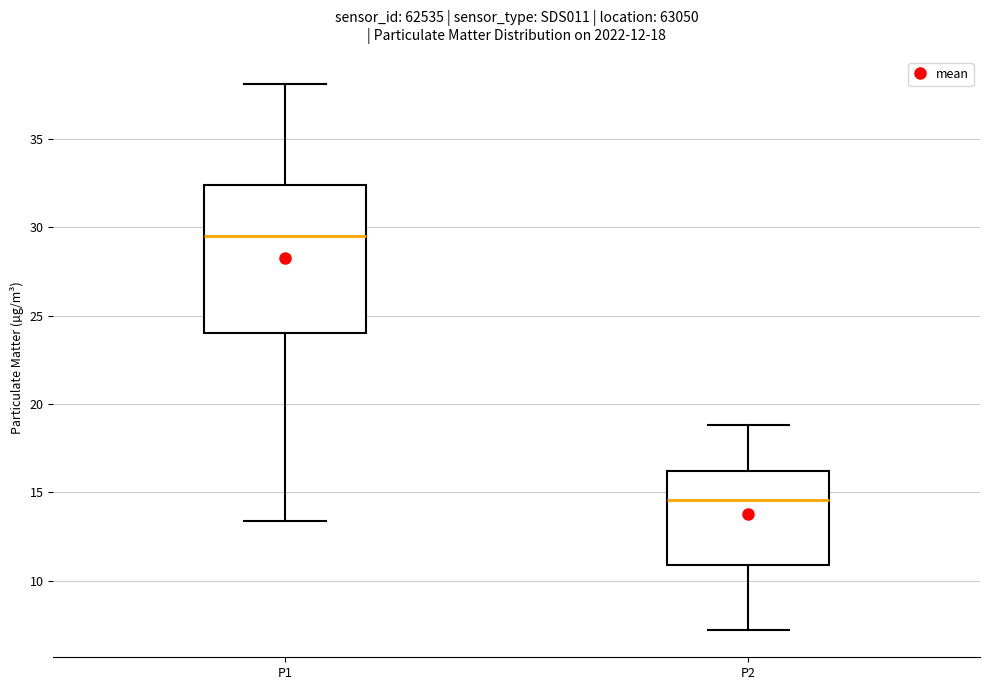

Which box's median line is the highest?

P1